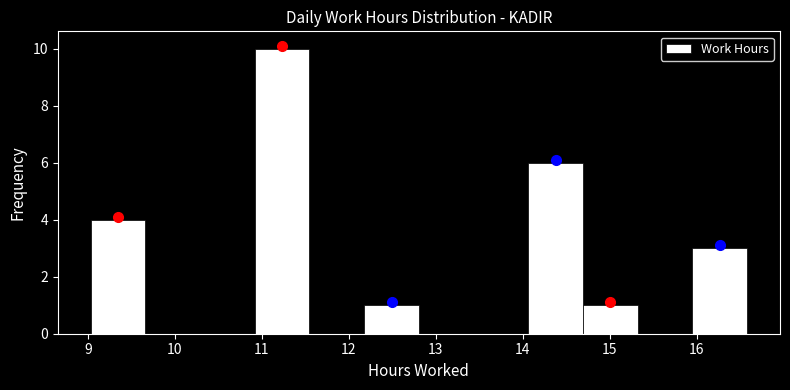

What is the height of the bar covering 16.0 to 16.6 on the x-axis? Neither the bar edges nor the heights are printed on the chart, so give them approximately, as read against the axes.

3